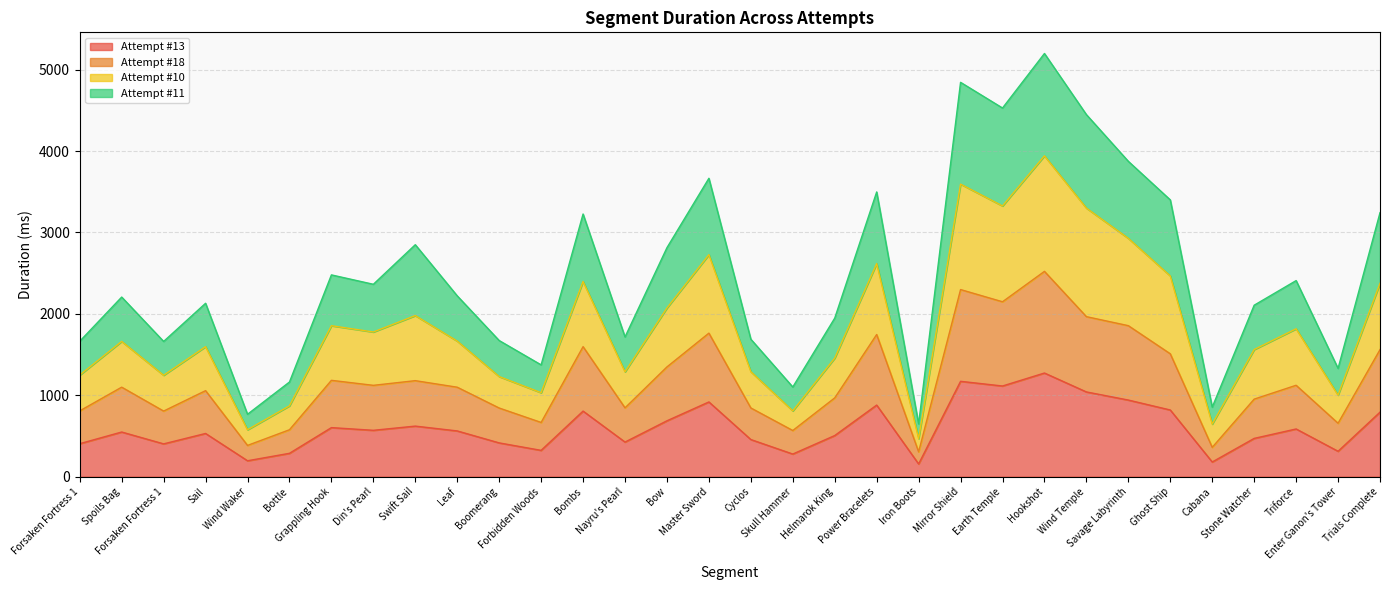

In Attempt #10, how many points are higher than both neighbors (excluding endpoints)?

10